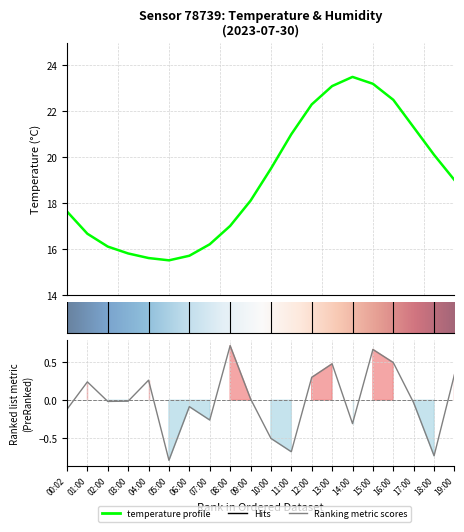

Approximately how many times larger is the value at 06:00 compared to 18:00?

0.8